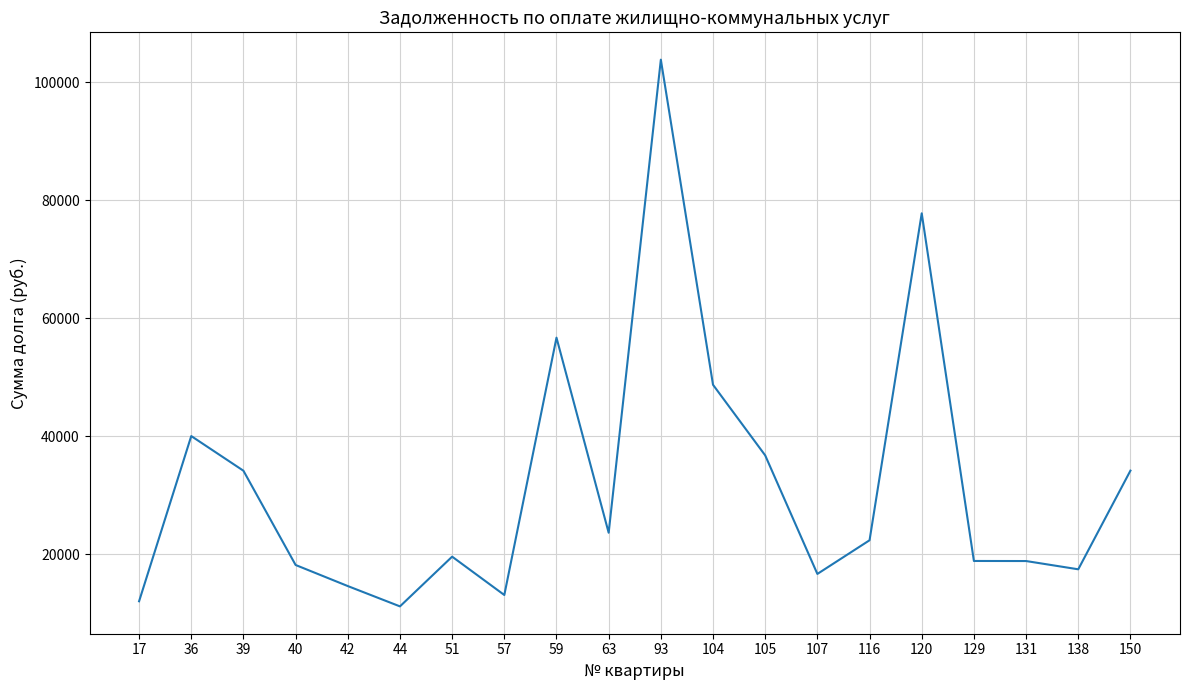

How many lines are shown in the chart?

1